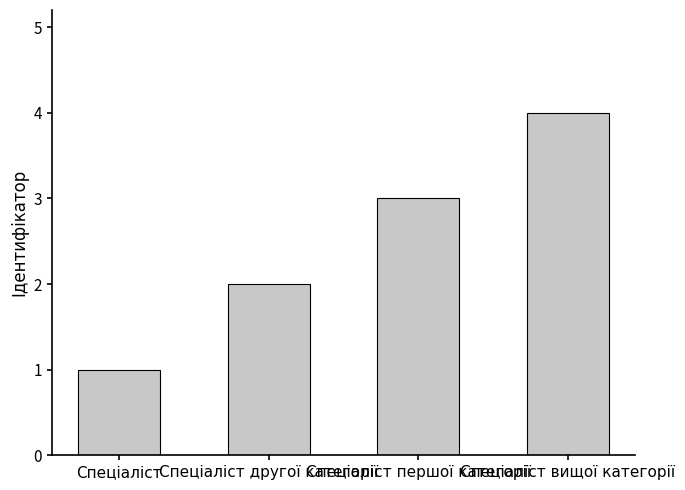

What is the value of the 4th bar from the left?

4